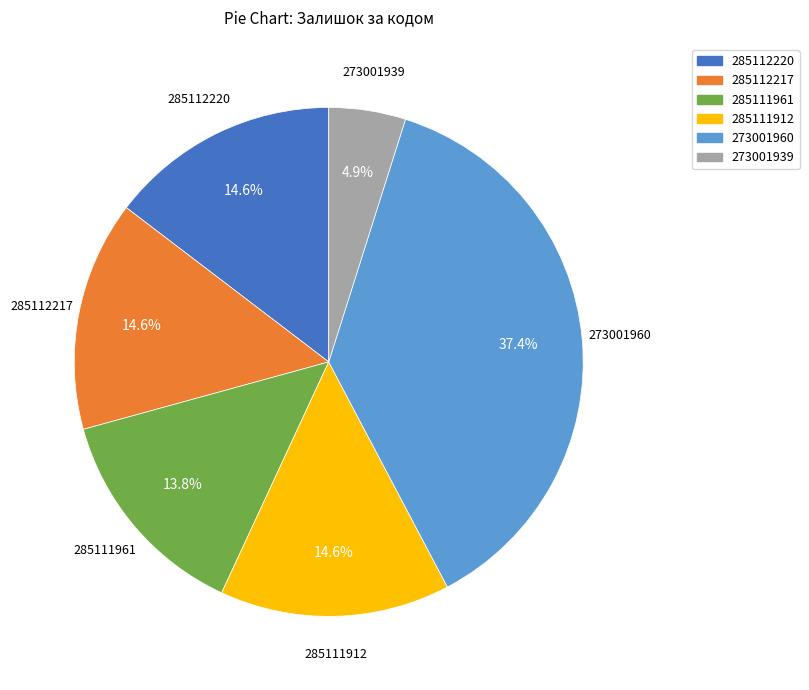

Is the sum of 285111912 and 273001960 greater than half?

Yes